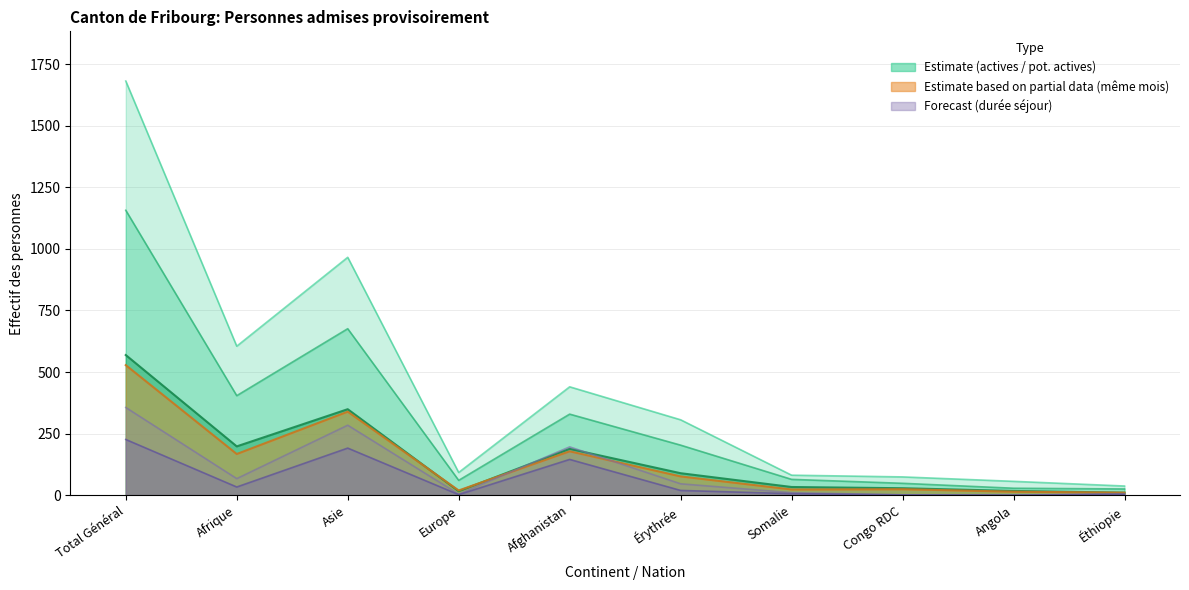

Rank the series by their maximum value, from lowest to highest.

Durée séjour actives, Durée séjour pot. actives, Personnes actives même mois, Personnes actives, Personnes potentiellement actives, Total personnes admises